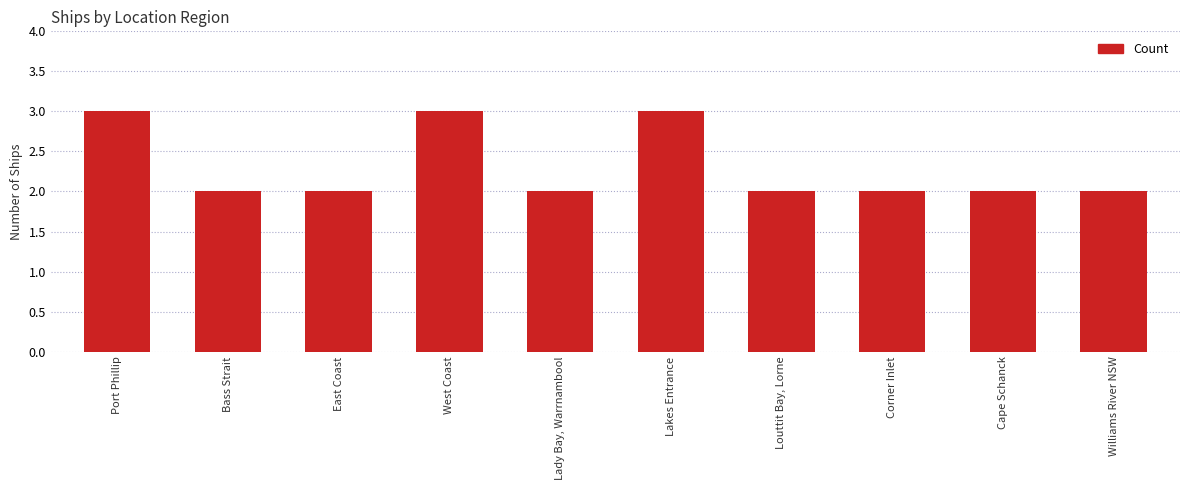

What is the approximate value at East Coast?

2